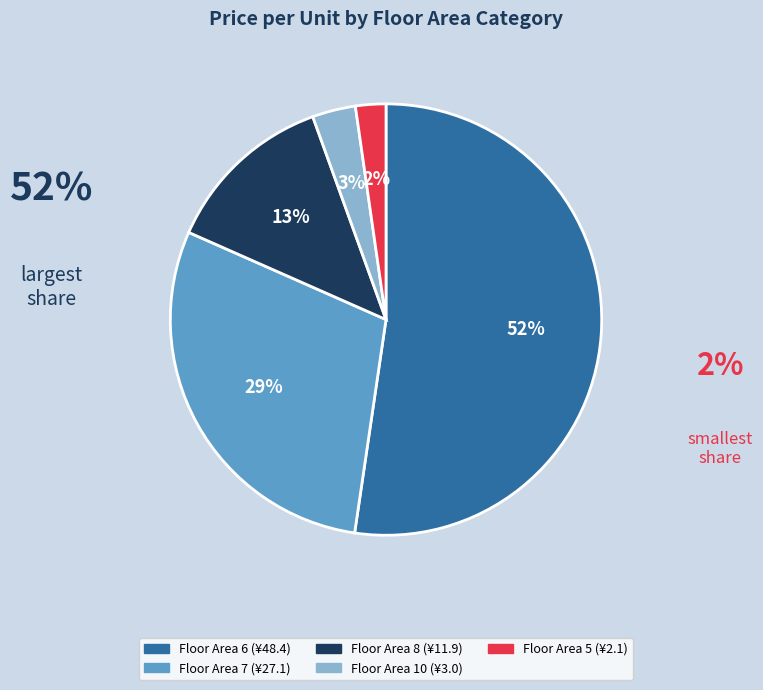

Does any single category account for the majority?

Yes